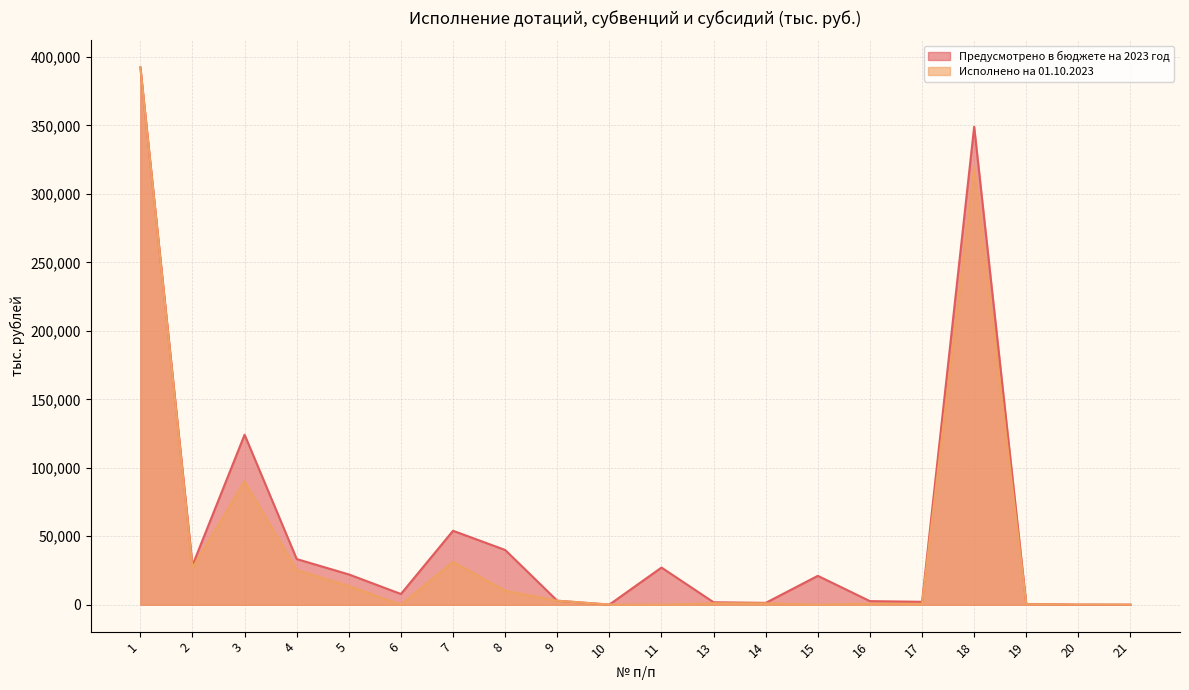

Is the value of Предусмотрено в бюджете на 2023 год at 16 greater than the value of Исполнено на 01.10.2023 at 14?

Yes